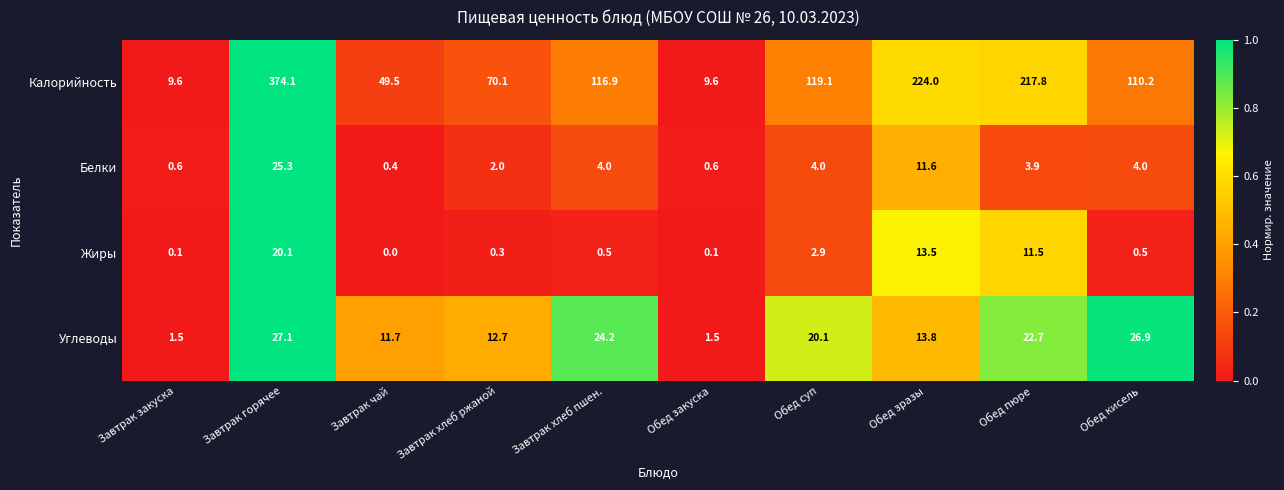

True or false: Калорийность has a value of 30.1 at Завтрак чай.

False